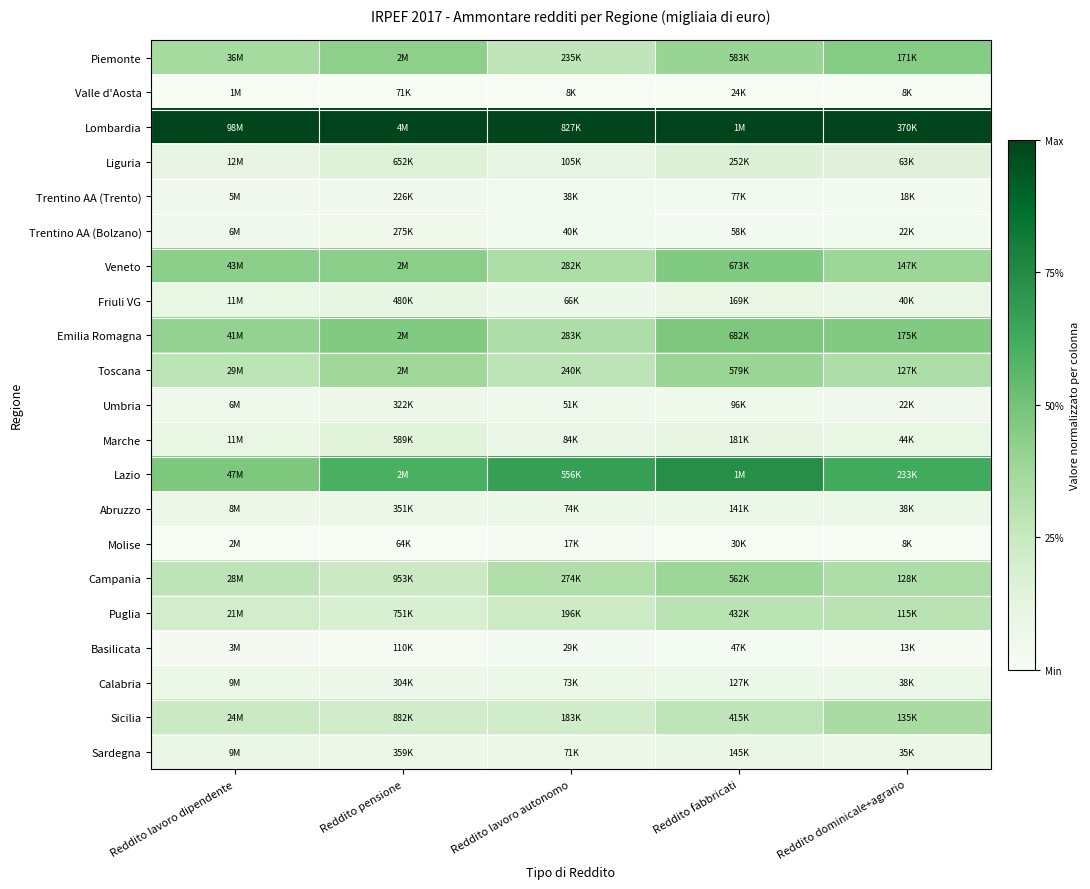

List the series in order of their peak value, lowest first.

Valle d'Aosta, Molise, Basilicata, Trentino AA (Trento), Trentino AA (Bolzano), Umbria, Calabria, Abruzzo, Sardegna, Friuli VG, Marche, Liguria, Puglia, Sicilia, Campania, Toscana, Piemonte, Veneto, Emilia Romagna, Lazio, Lombardia